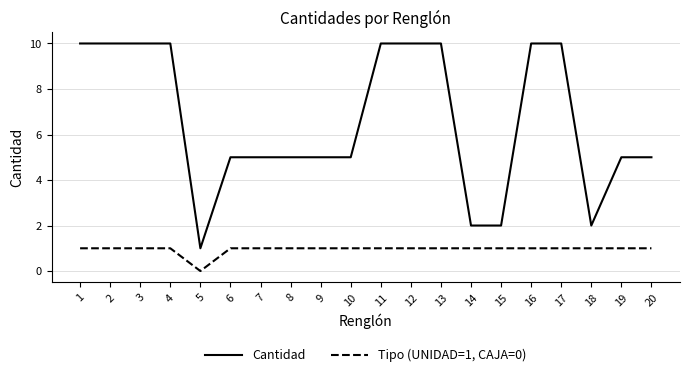

Which label corresponds to the smallest value in the chart?

5